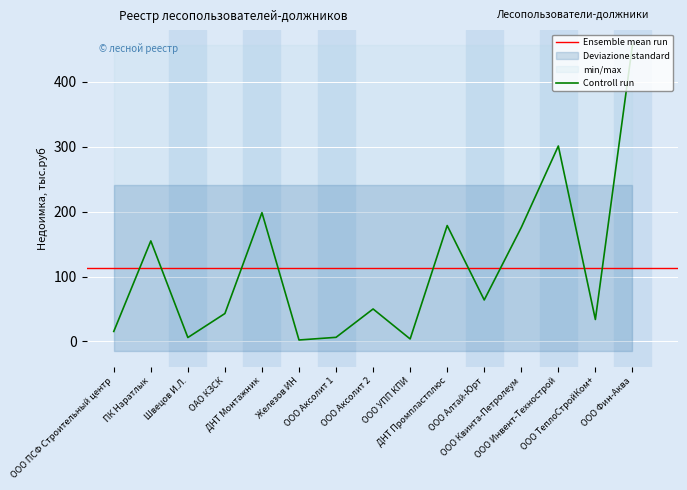

Which label corresponds to the largest value in the chart?

ООО Фин-Аква